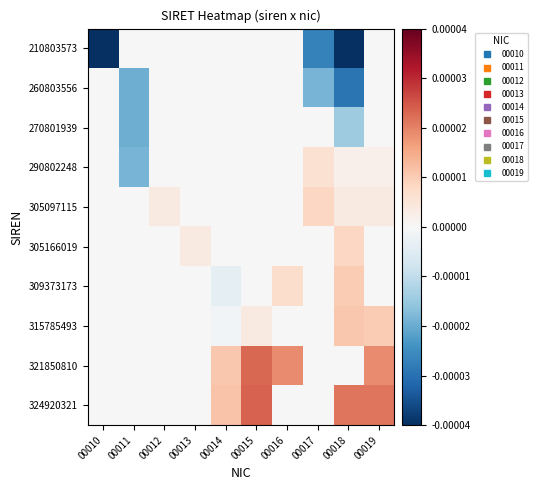

At how many categories does at least one series exceed 0?

8